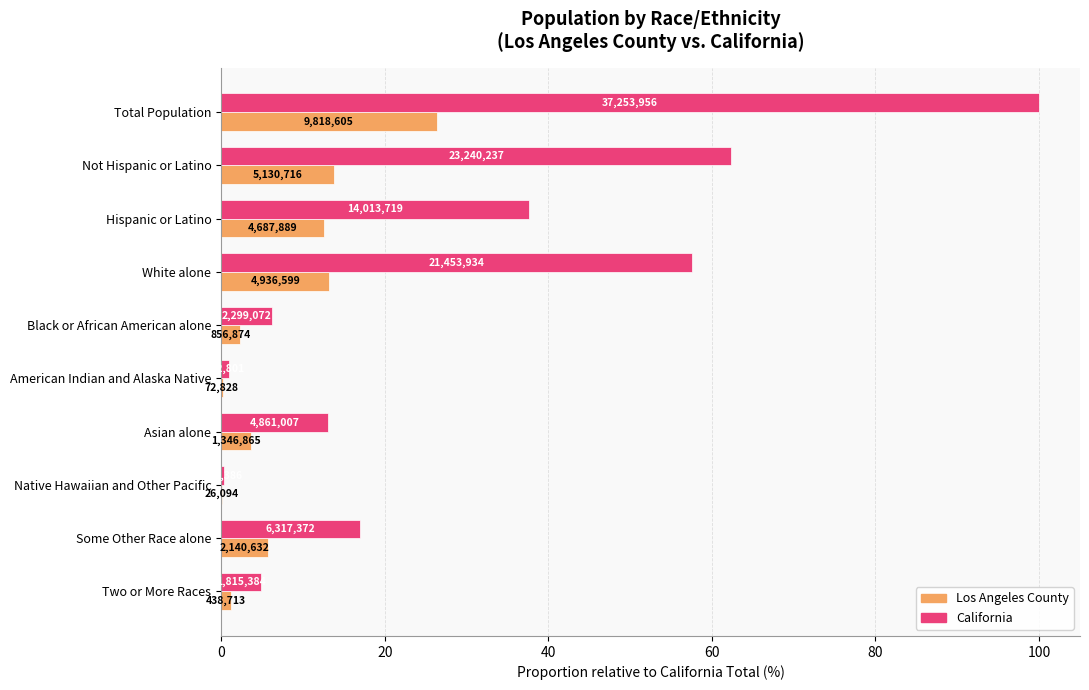

What are all the series names shown in the legend?

Los Angeles County, California